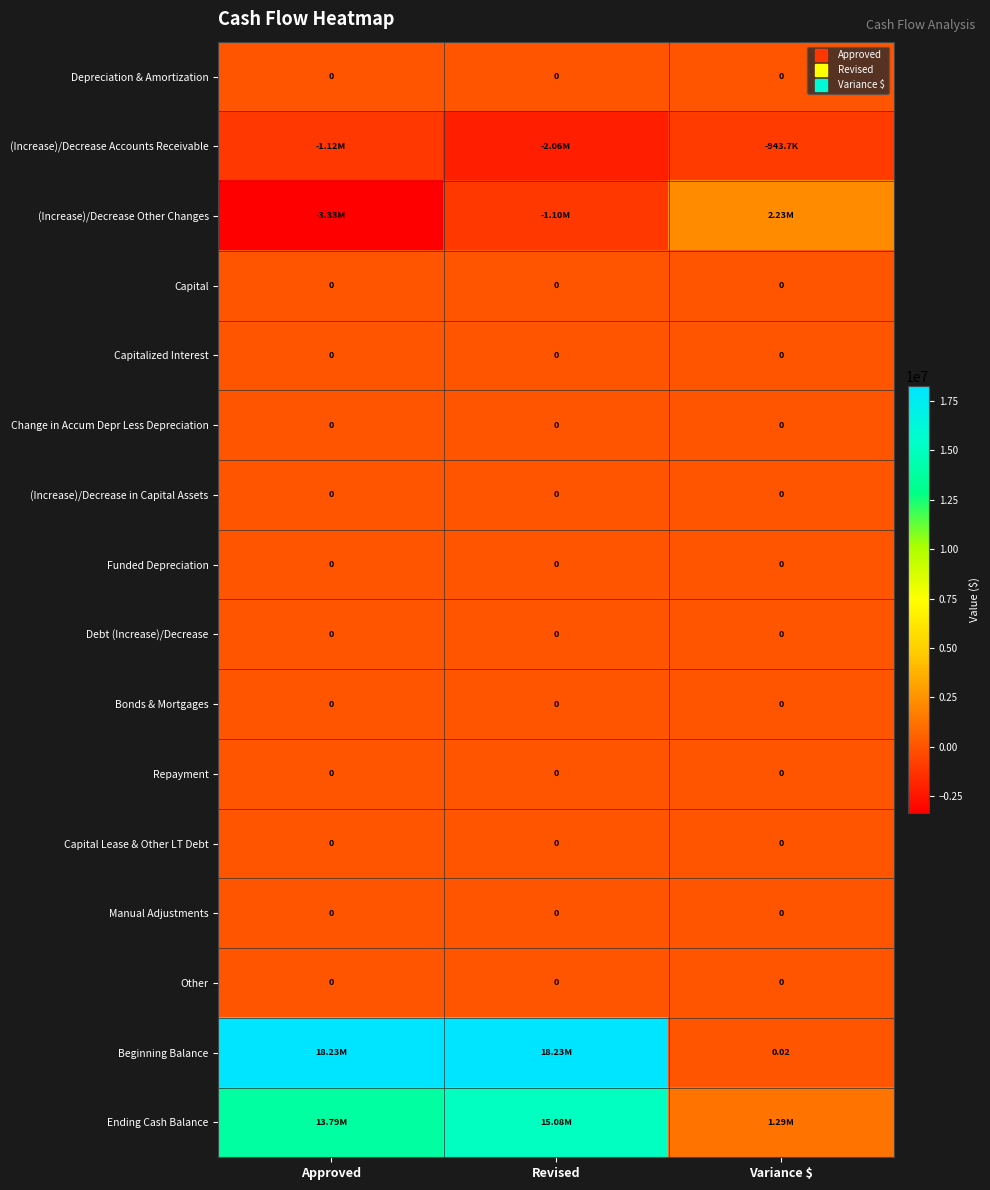

List the series in order of their peak value, lowest first.

(Increase)/Decrease Accounts Receivable, Depreciation & Amortization, Capital, Capitalized Interest, Change in Accum Depr Less Depreciation, (Increase)/Decrease in Capital Assets, Funded Depreciation, Debt (Increase)/Decrease, Bonds & Mortgages, Repayment, Capital Lease & Other LT Debt, Manual Adjustments, Other, (Increase)/Decrease Other Changes, Ending Cash Balance, Beginning Balance